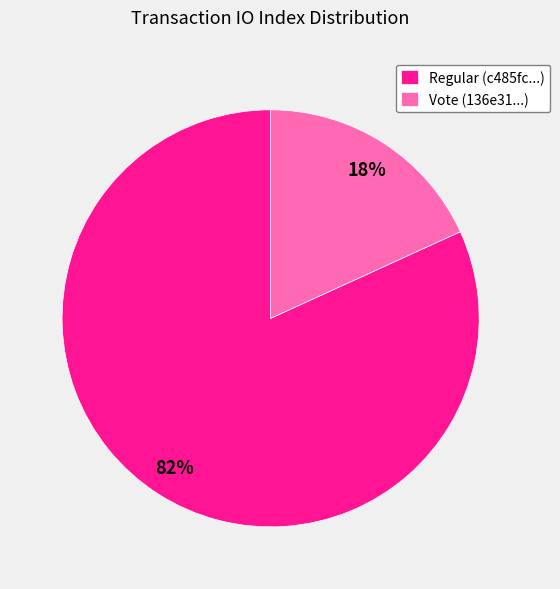

Which category has the smallest portion of the pie?

Vote (136e31...)